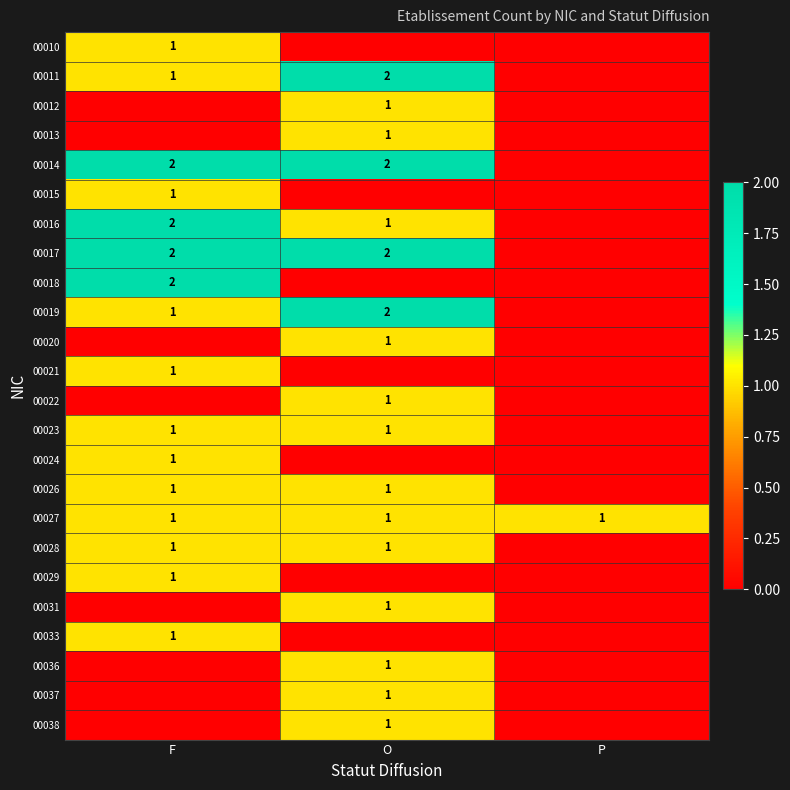

Which label corresponds to the smallest value in the chart?

O